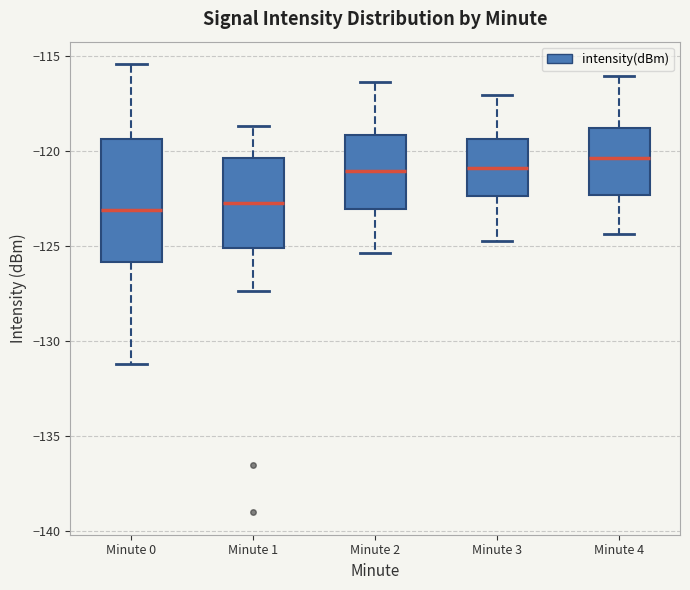

Where does the median line of the box for Minute 1 sit on the y-axis? The values are not printed on the chart, so give them approximately, as read against the axis.

-122.5